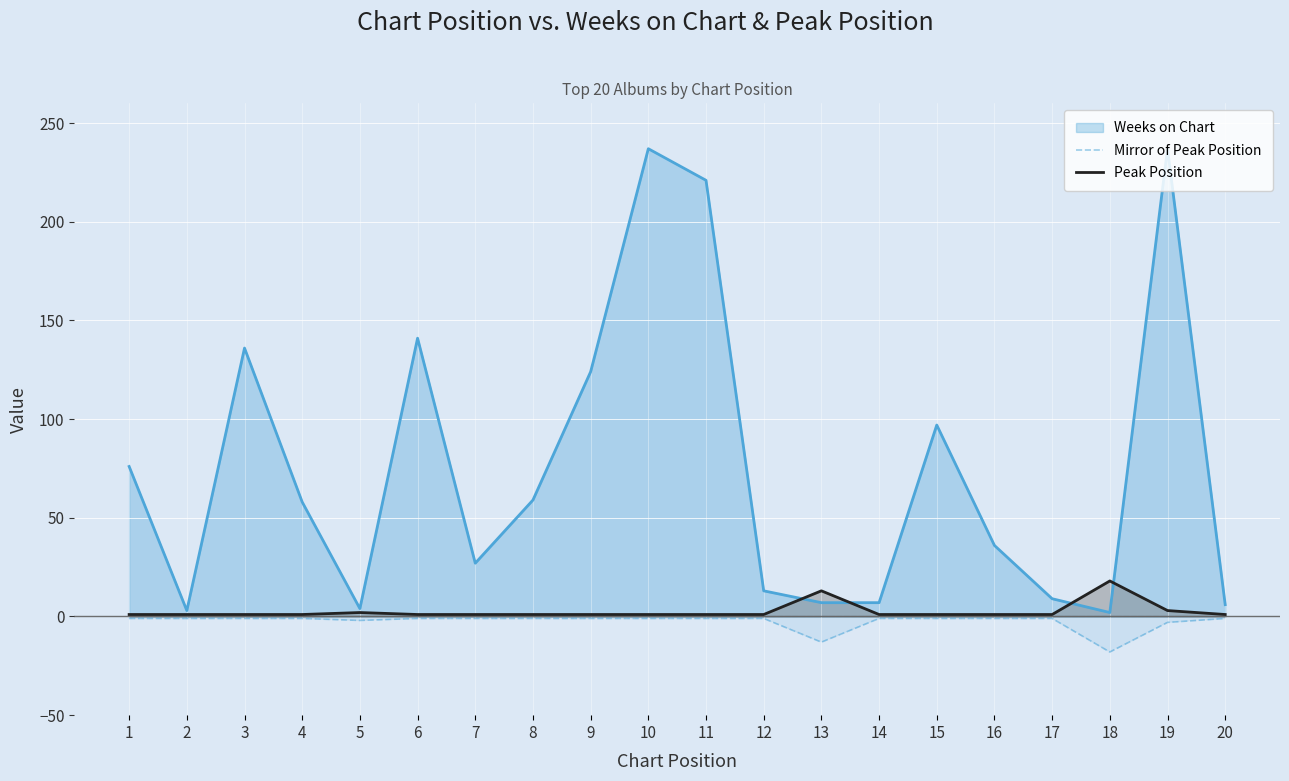

True or false: Peak Position and Mirror of Peak Position cross at least once.

False